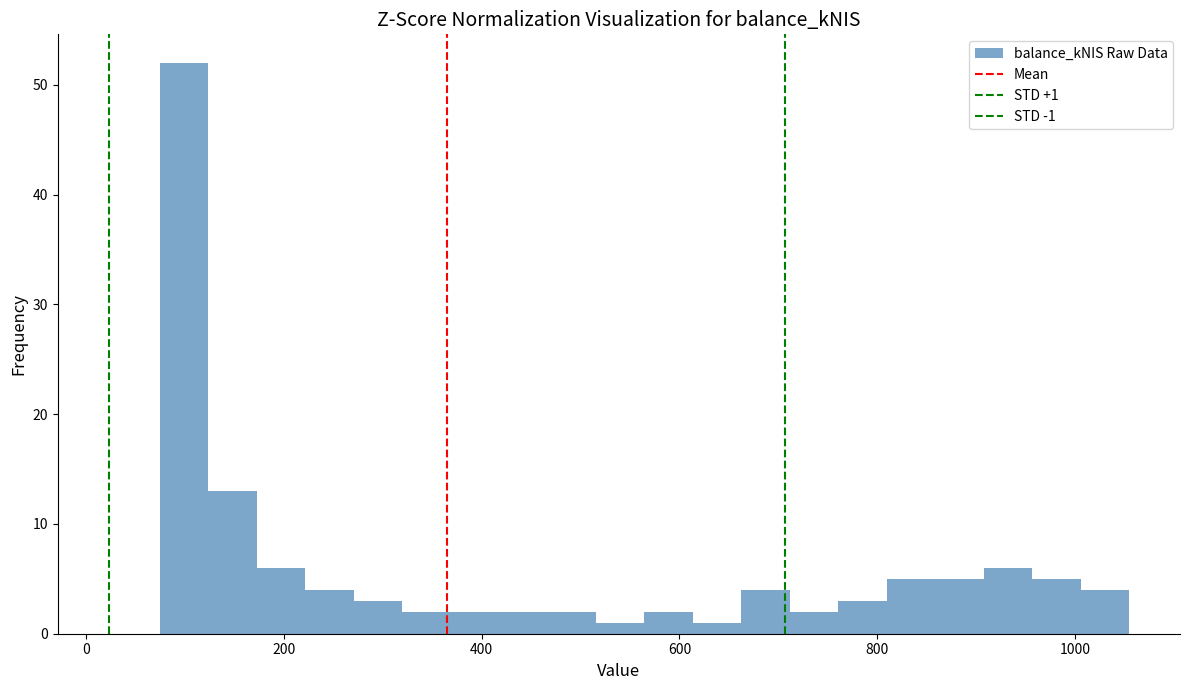

Around what value on the x-axis is the tallest bar? Give the approximate position of its centre, as read against the axis.

100